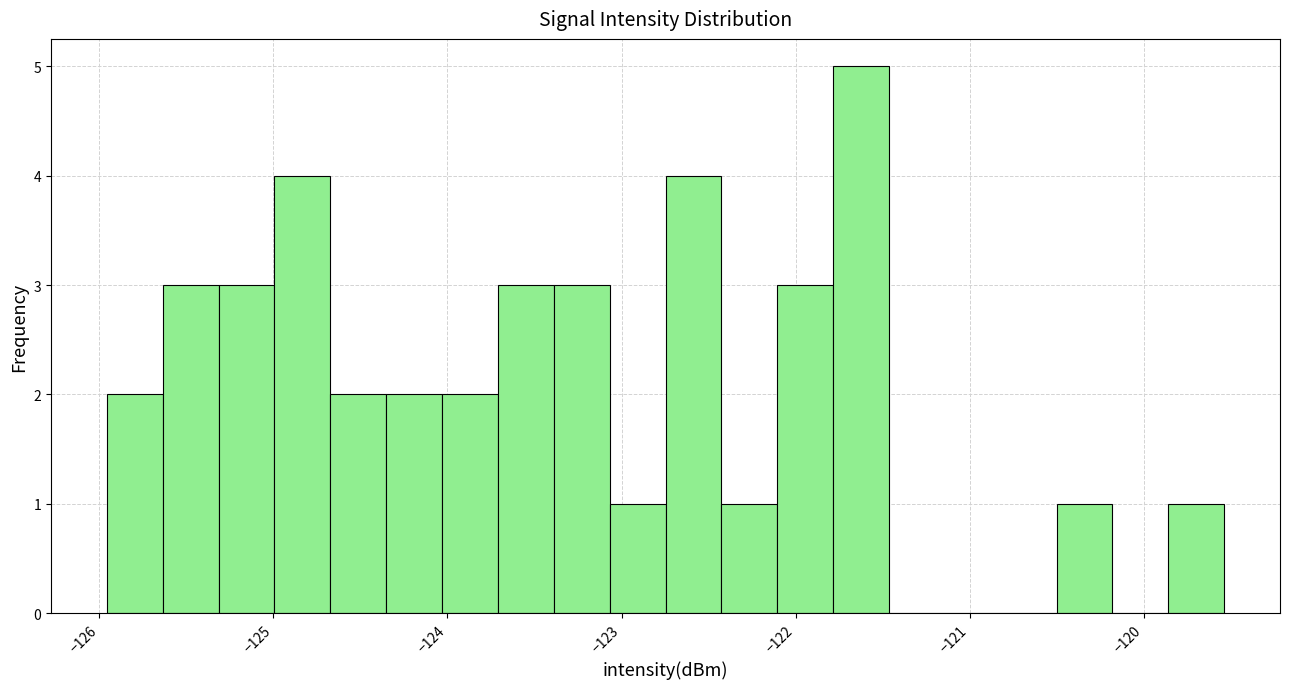

Read against the x-axis, roughly where is the centre of the tallest bar?

-121.6